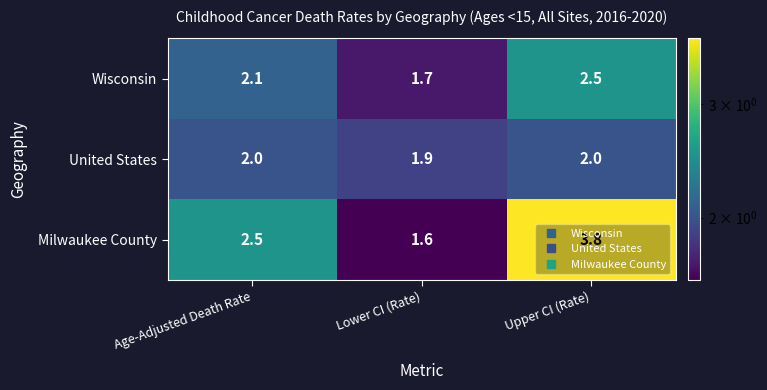

Which series changed the most between Age-Adjusted Death Rate and Upper CI (Rate)?

Milwaukee County